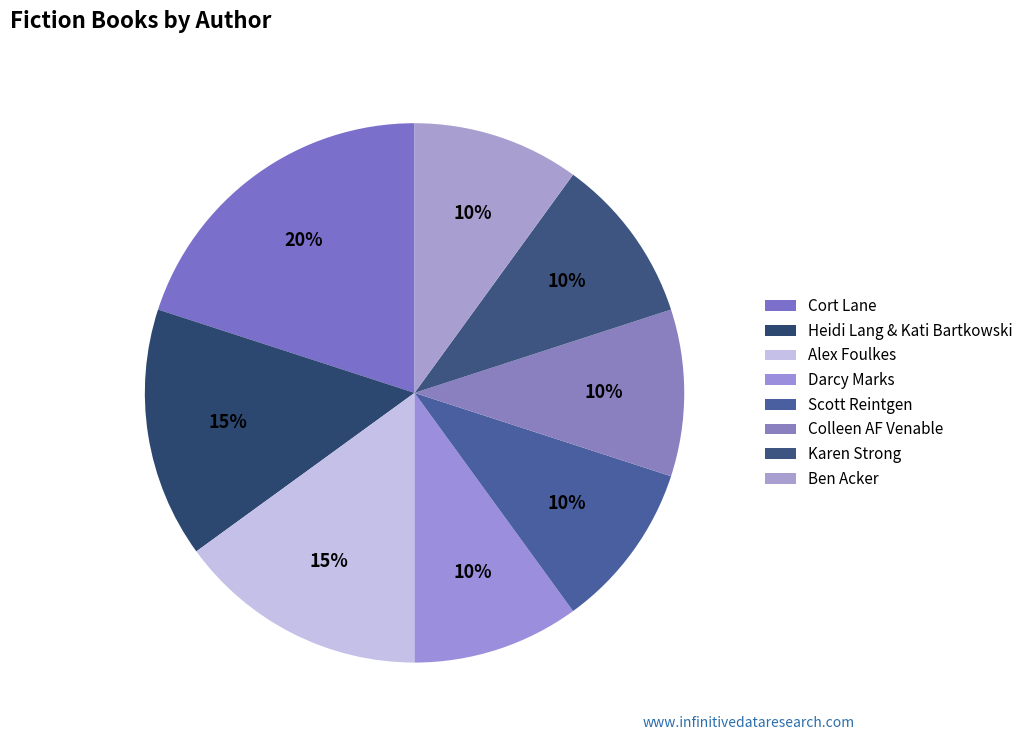

To the nearest percent, what is the combined percentage of Ben Acker and Karen Strong?

20%